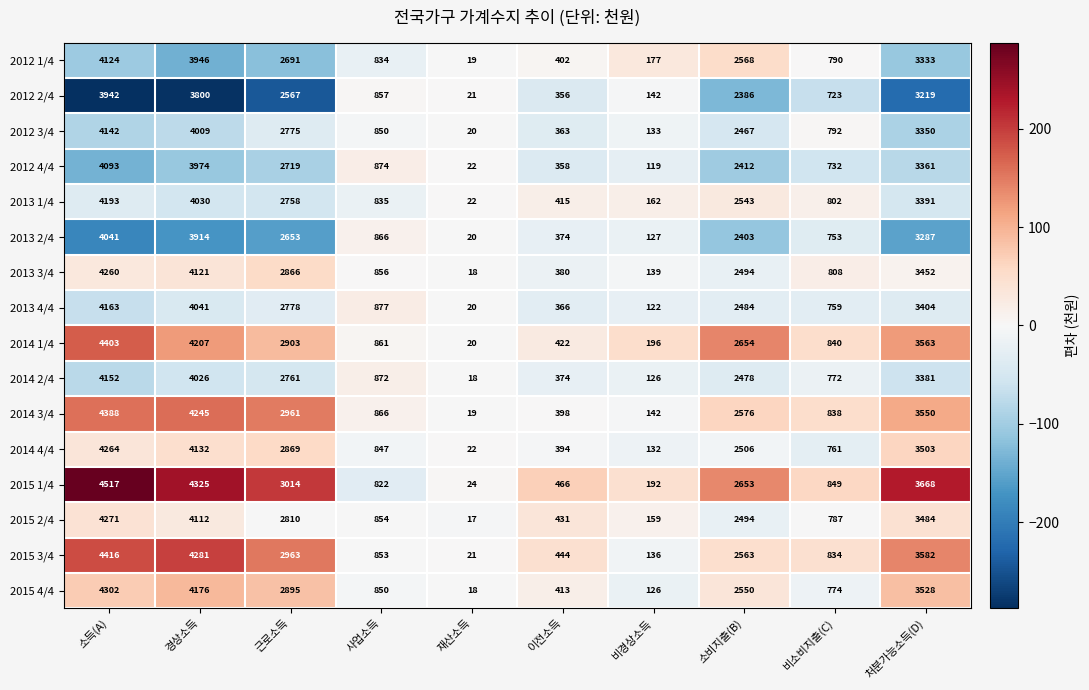

Rank the series at 비소비지출(C) from lowest to highest value.

2012 2/4, 2012 4/4, 2013 2/4, 2013 4/4, 2014 4/4, 2014 2/4, 2015 4/4, 2015 2/4, 2012 1/4, 2012 3/4, 2013 1/4, 2013 3/4, 2015 3/4, 2014 3/4, 2014 1/4, 2015 1/4